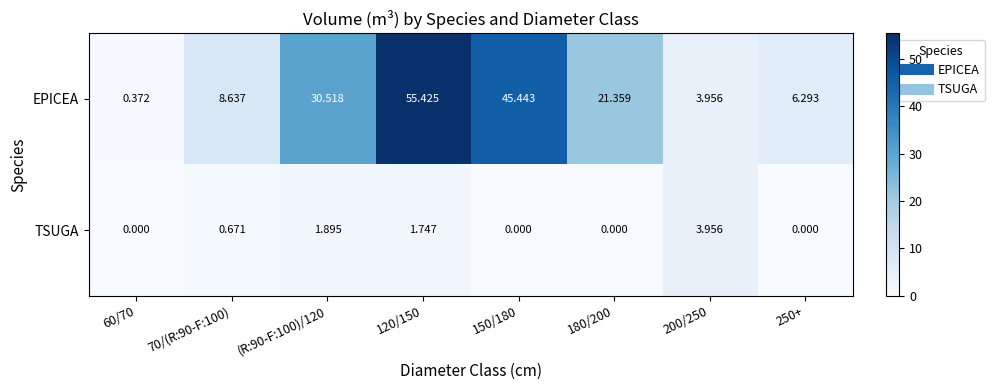

Rank the series at 120/150 from lowest to highest value.

TSUGA, EPICEA